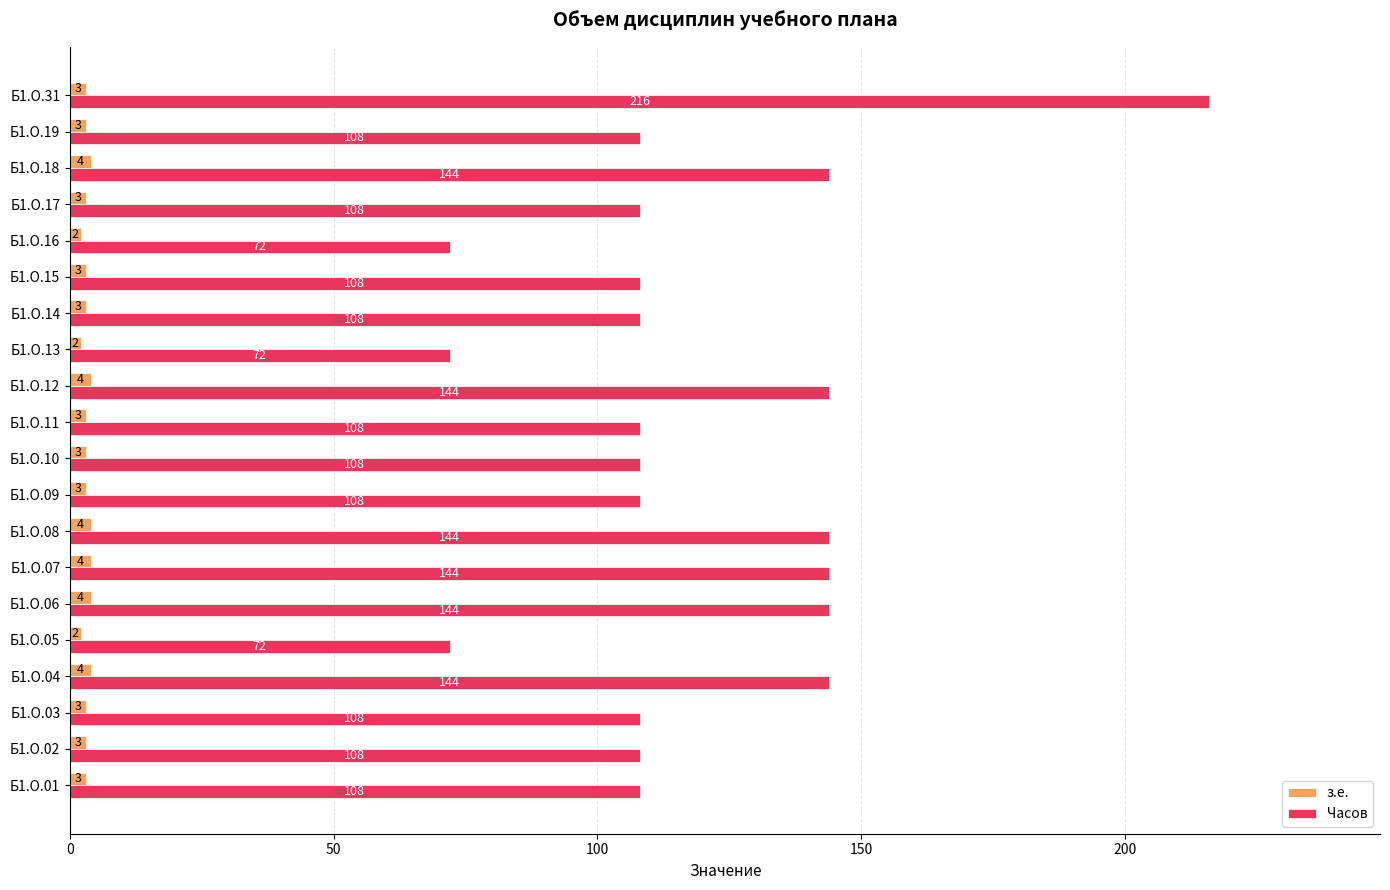

What is the difference between the maximum and minimum values in the з.е. series?

2